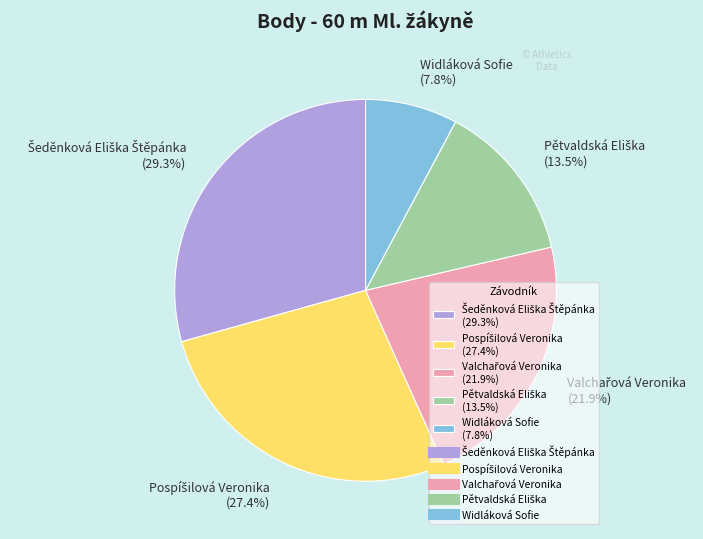

Count the number of slices in the pie.

5